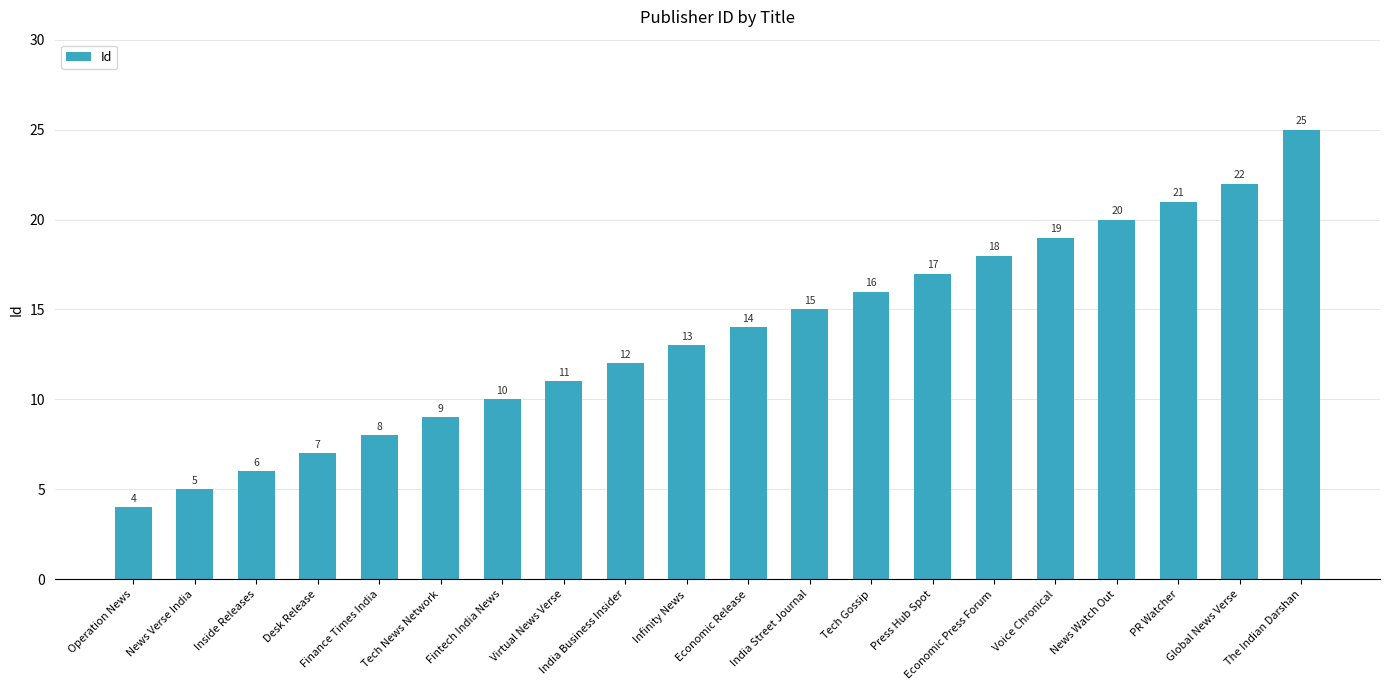

Does the chart contain any negative values?

No